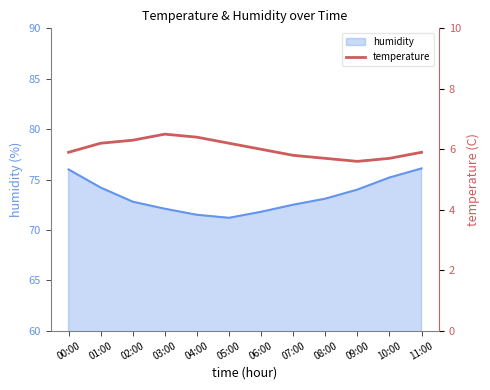

The value at 00:00 is 5.9. True or false?

True